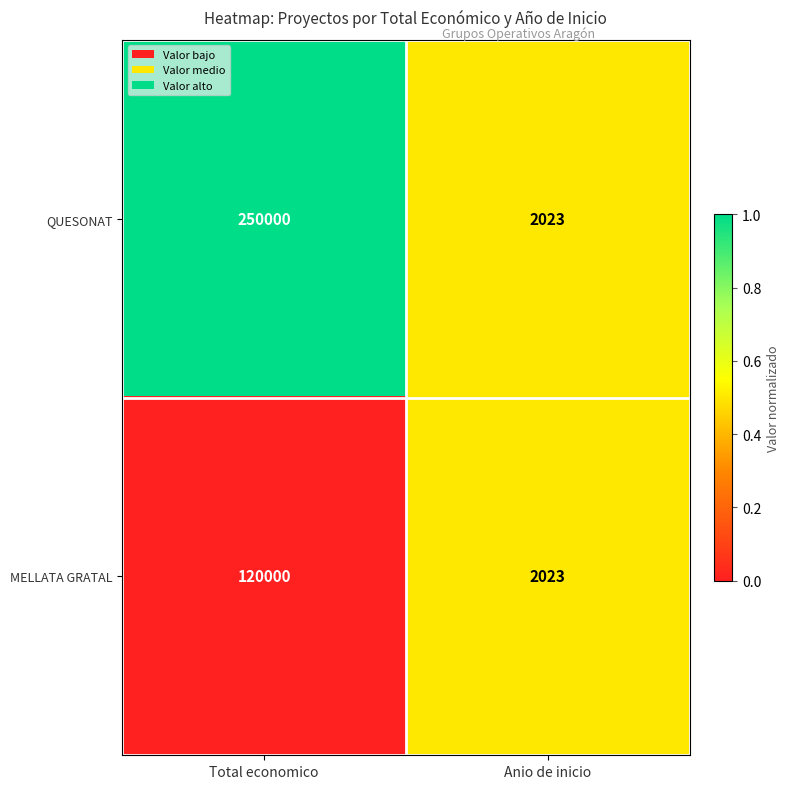

At which label is QUESONAT closest to 126011?

Anio de inicio